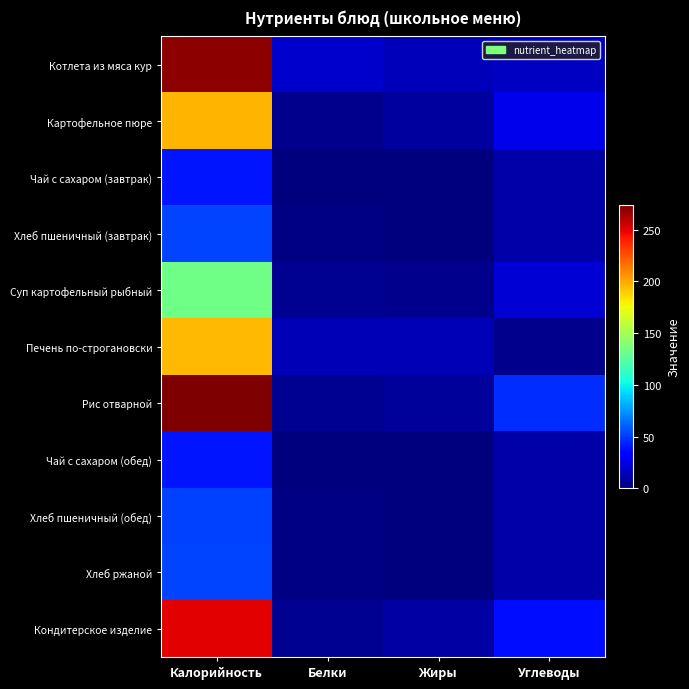

At how many categories does at least one series exceed 165?

1